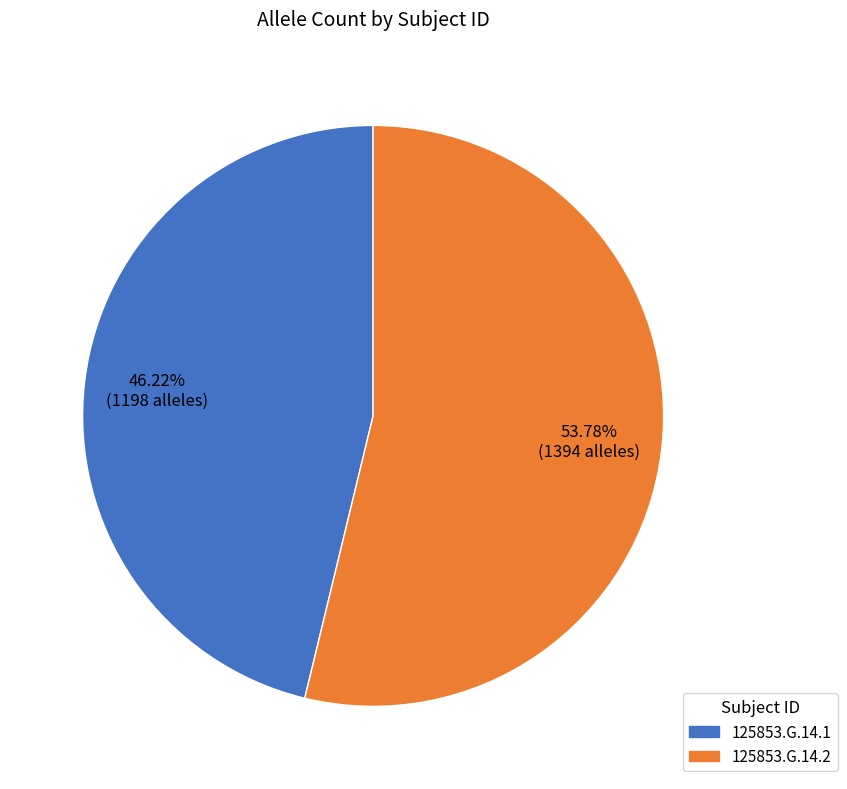

What is the ratio of the value at 125853.G.14.1 to the value at 125853.G.14.2?

0.9